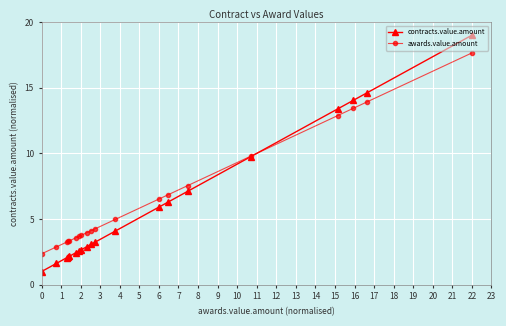

Rank the series by their maximum value, from lowest to highest.

awards.value.amount, contracts.value.amount